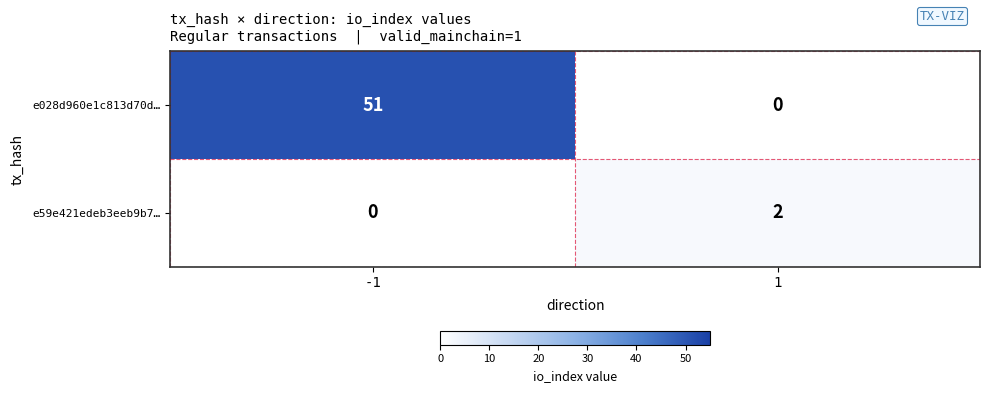

List the series in order of their overall mean, highest first.

e028d960e1c813d70d…, e59e421edeb3eeb9b7…